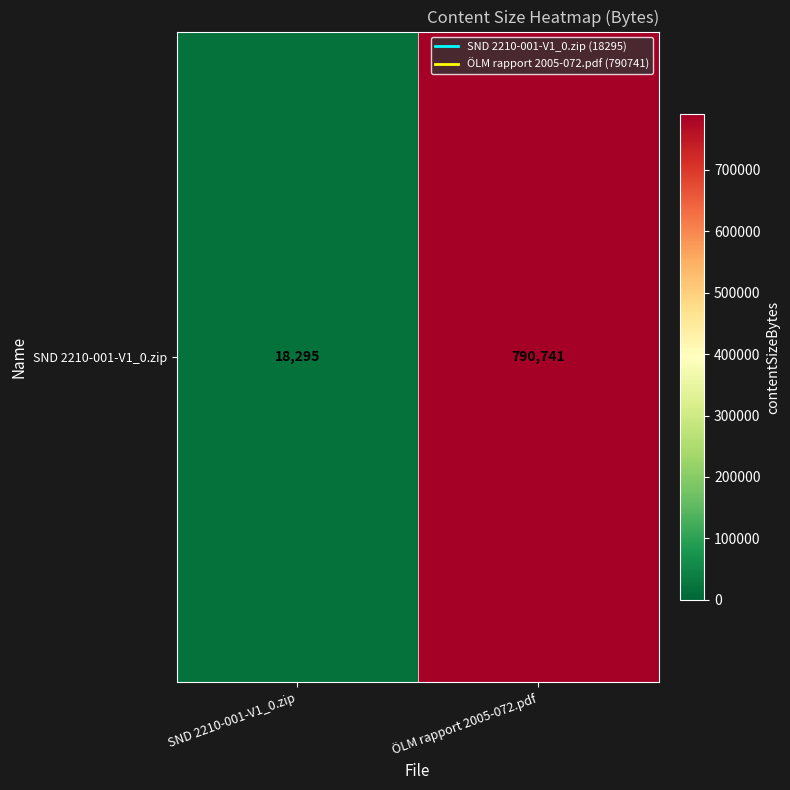

List the labels in order of value, largest first.

ÖLM rapport 2005-072.pdf, SND 2210-001-V1_0.zip